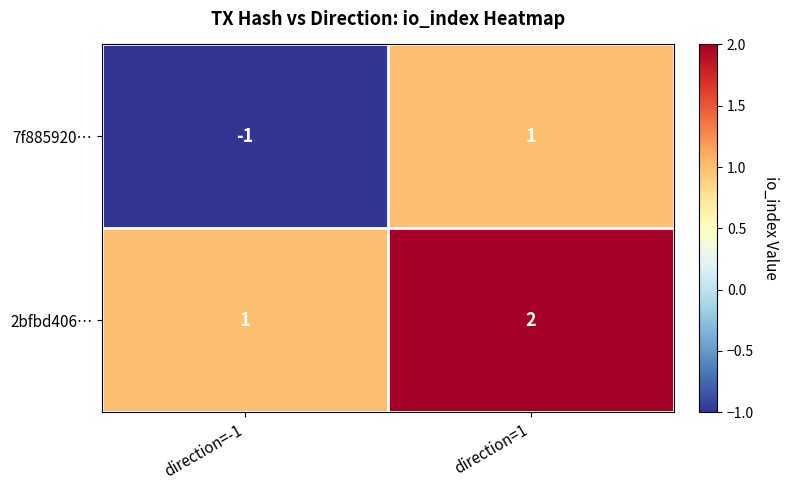

Rank the series by their average value, from highest to lowest.

2bfbd406…, 7f885920…